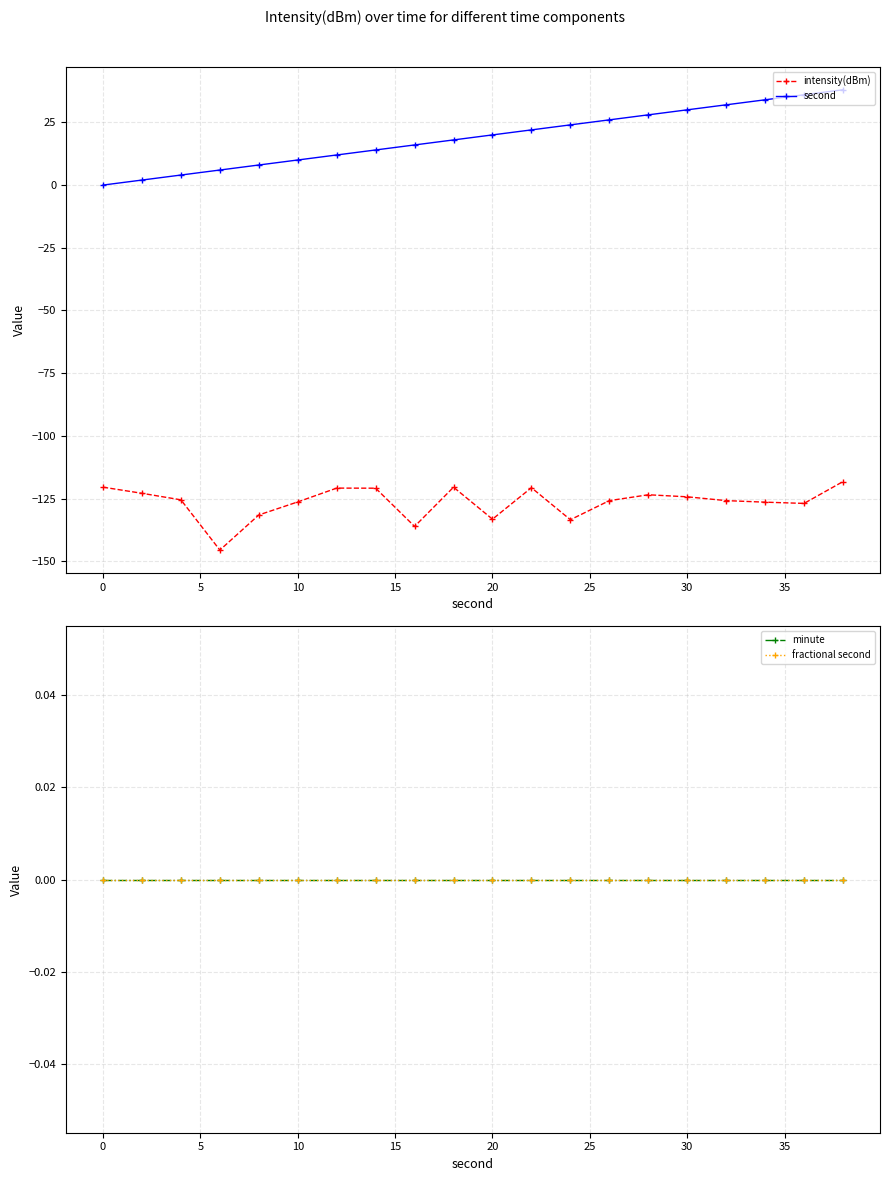

True or false: minute and intensity(dBm) intersect in this chart.

False